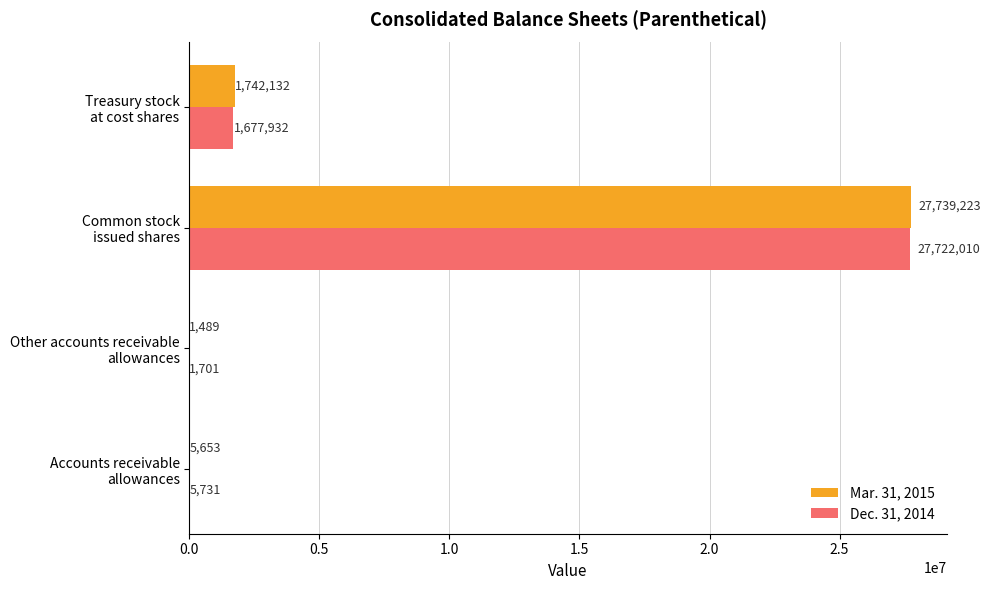

What is the maximum value for Dec. 31, 2014?

27722010